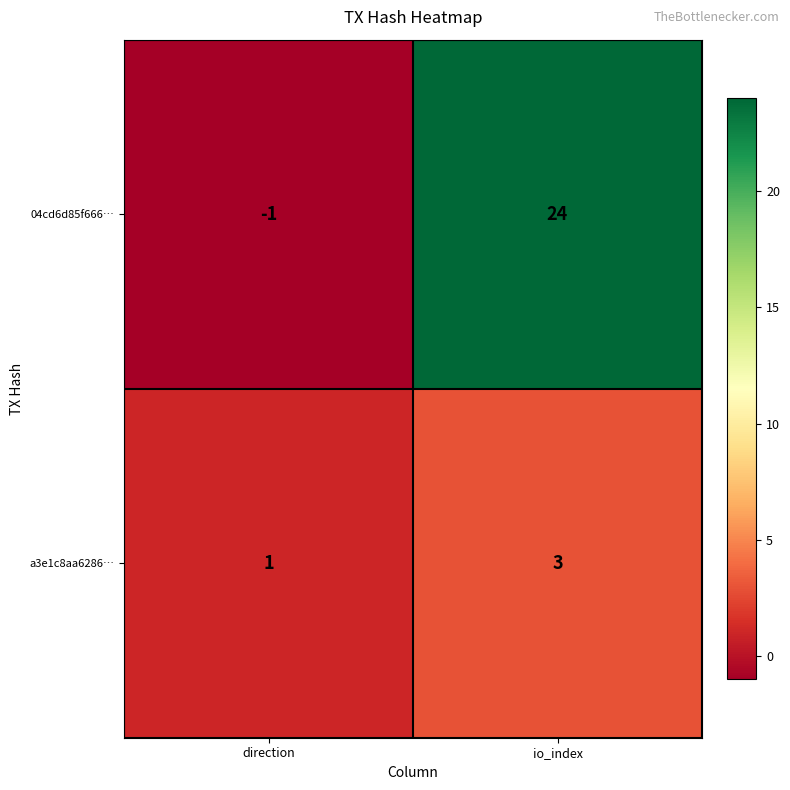

At how many categories does at least one series exceed 0?

2